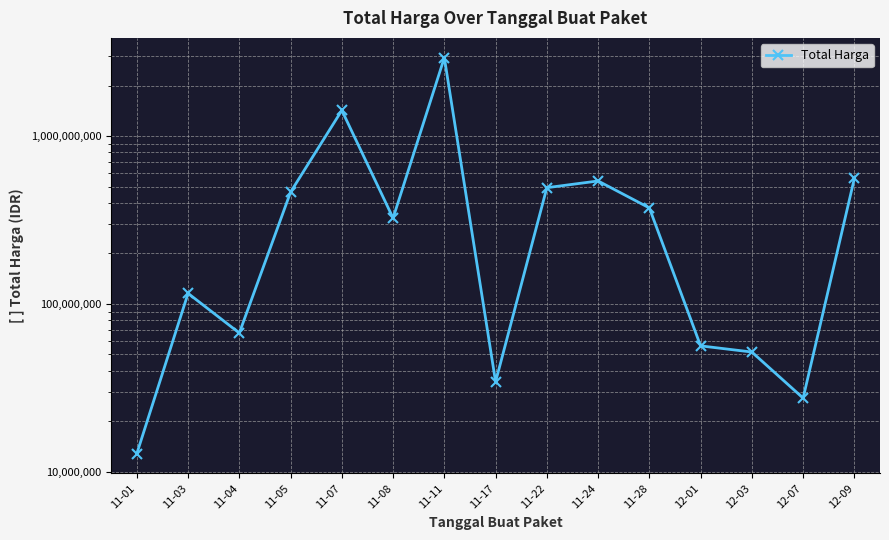

Reading left to right, extract all data points from this chart.

12787500	115484270	67019075	464002100	1425867900	324774000	2938963240	34292000	493000000	540634200	373404000	56152800	51601000	27412000	559971000